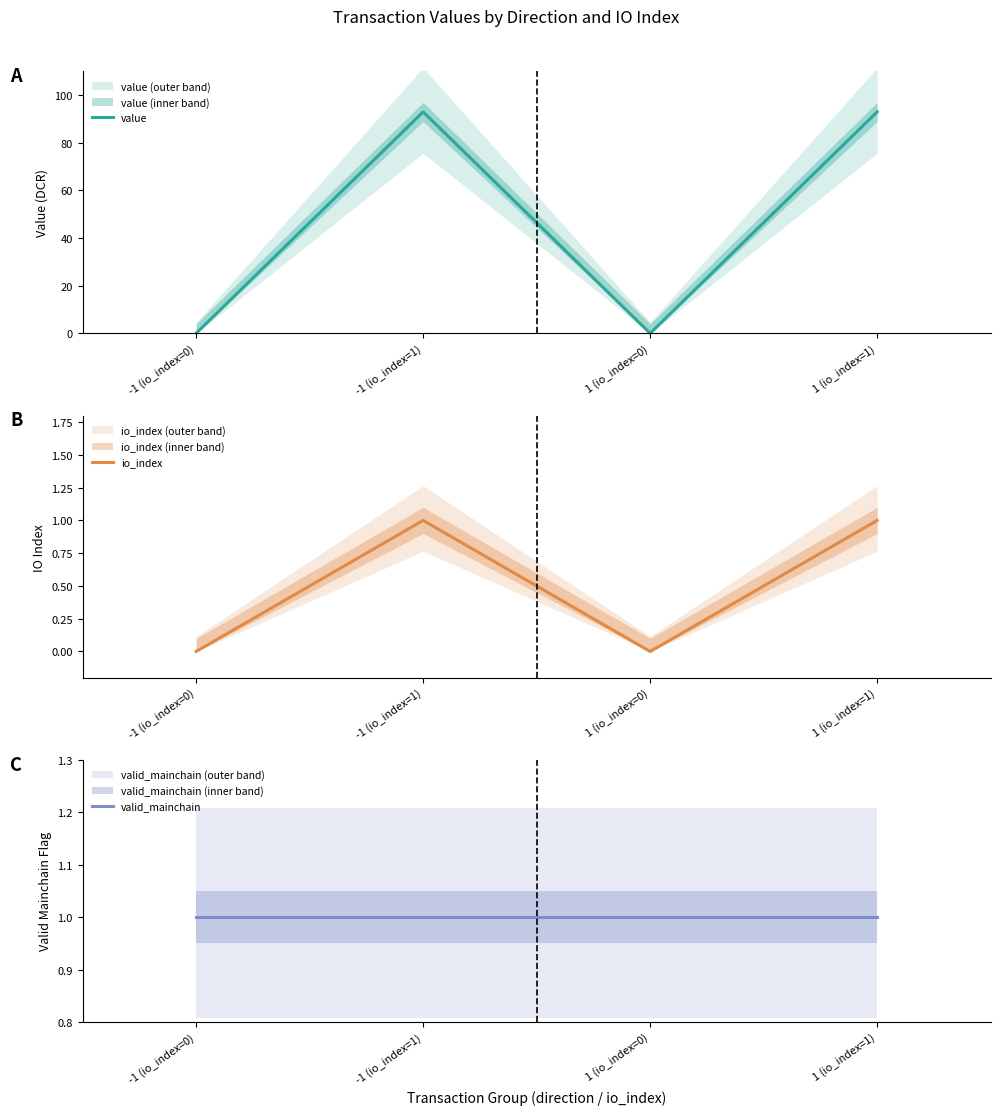

Count the number of categories in the chart.

4